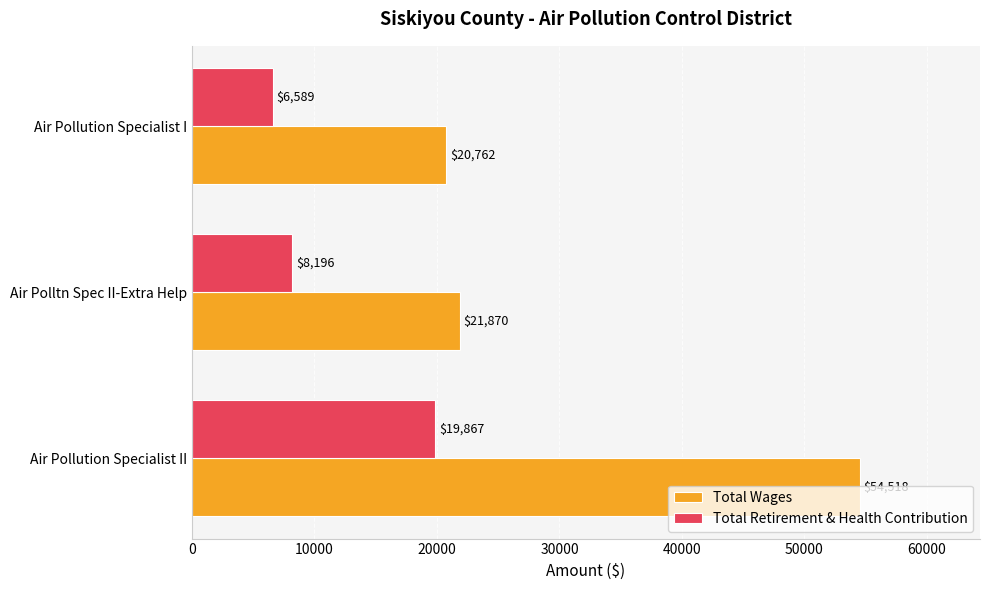

What are all the series names shown in the legend?

Total Wages, Total Retirement & Health Contribution